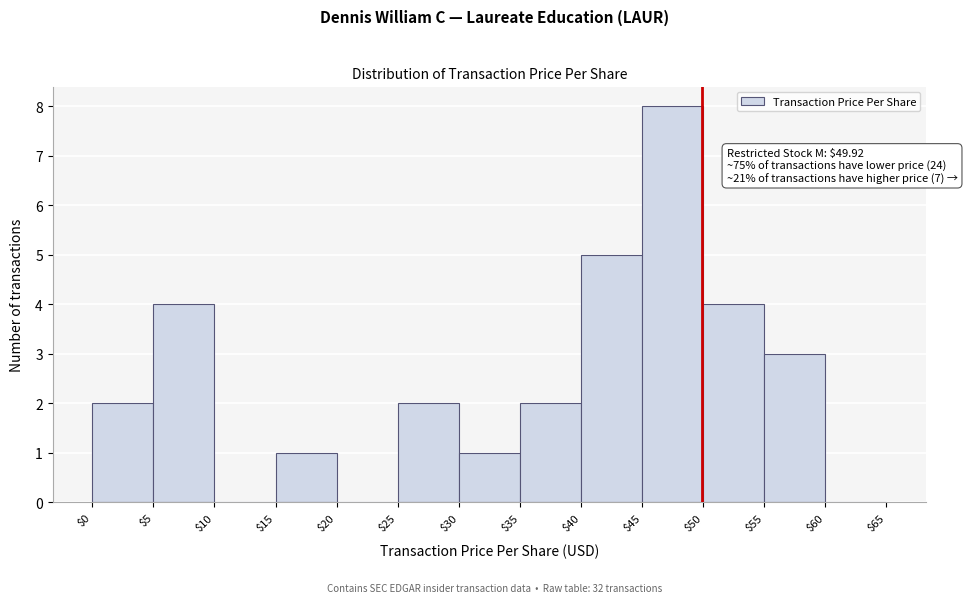

Which range on the x-axis has the tallest bar?

$45 to $50